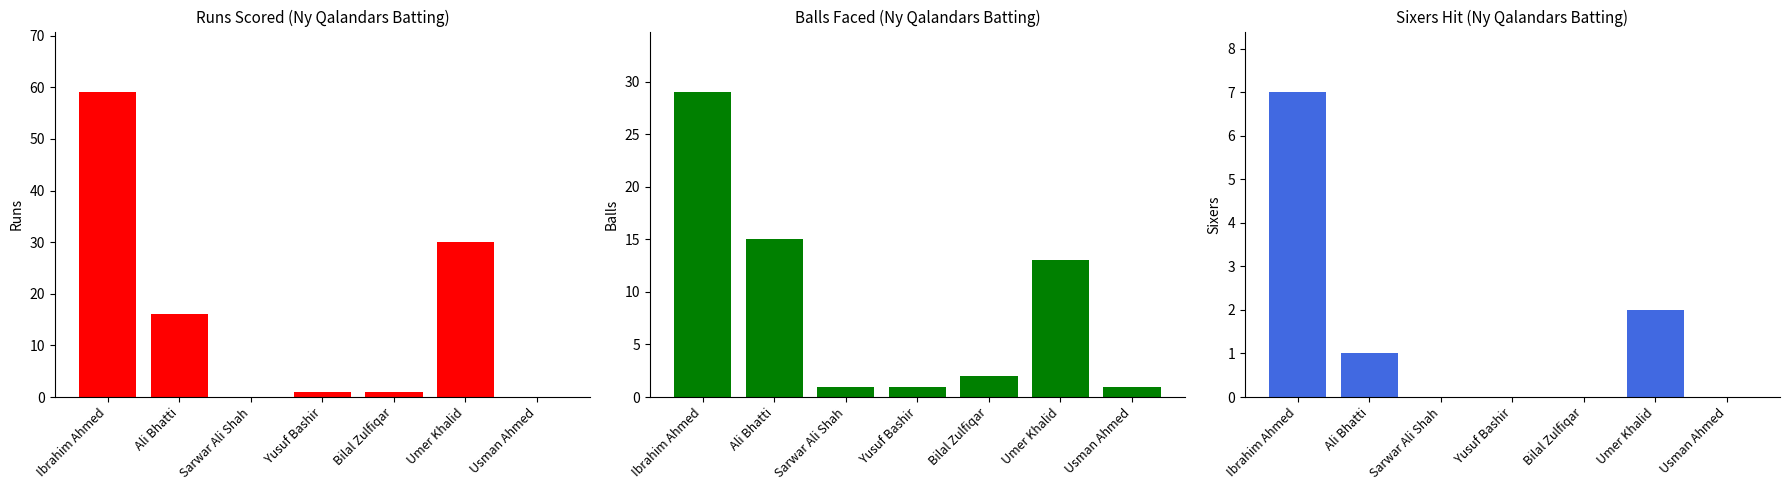

The value of Balls at Umer Khalid is 19. True or false?

False